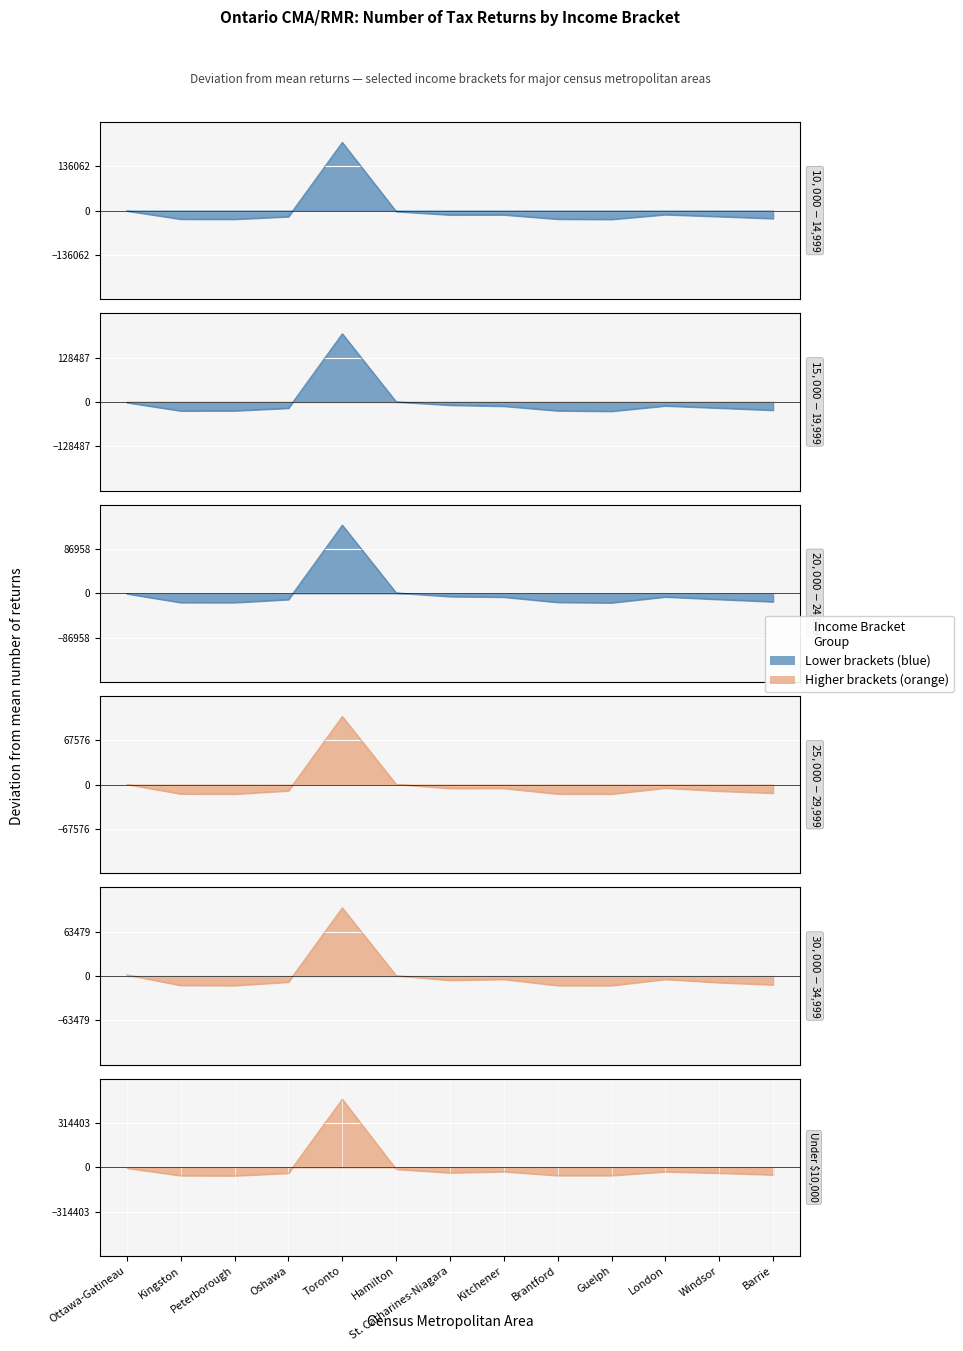

How many categories are shown in the chart?

13